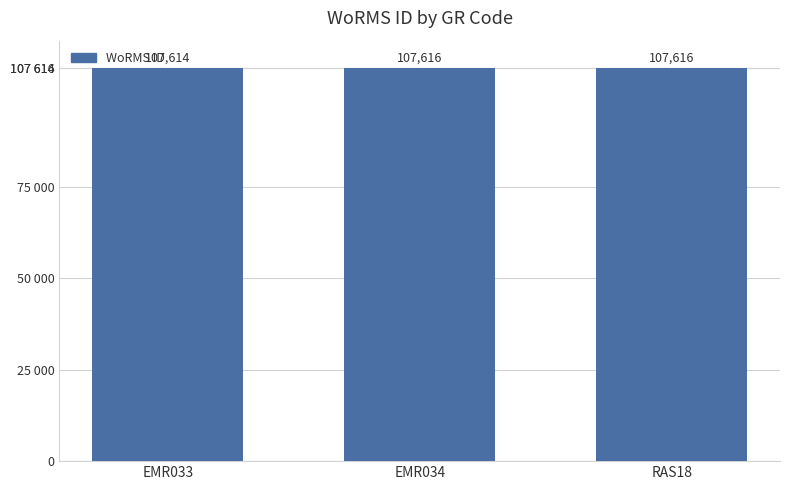

The chart shows a value of 107614 at EMR033. True or false?

True